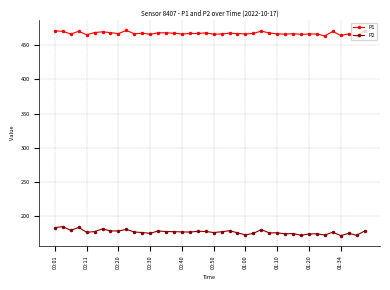

Rank the series by their average value, from highest to lowest.

P1, P2